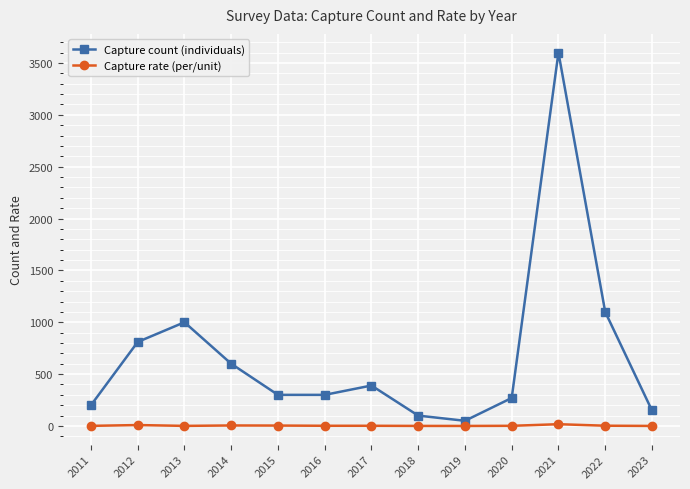

True or false: Capture count (individuals) and Capture rate (per/unit) intersect in this chart.

False